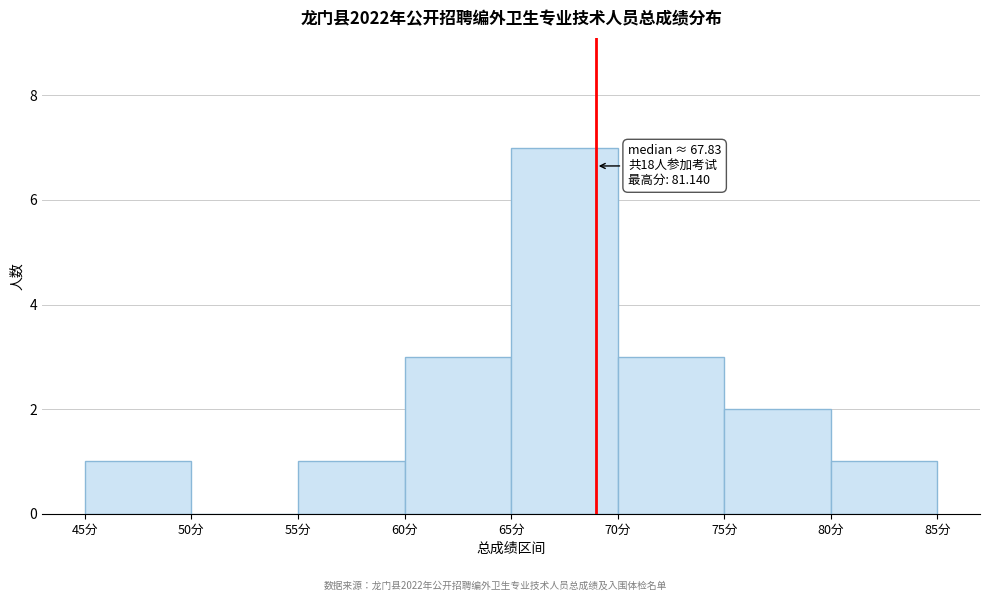

Which range on the x-axis has the tallest bar?

65 to 70